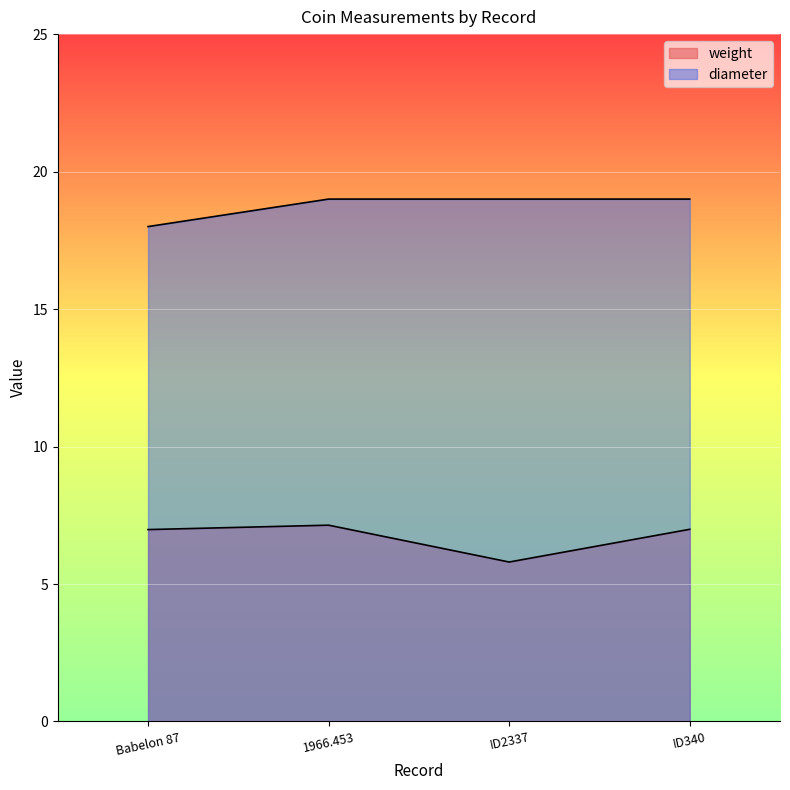

At ID340, list the series in order from largest to smallest.

diameter, weight